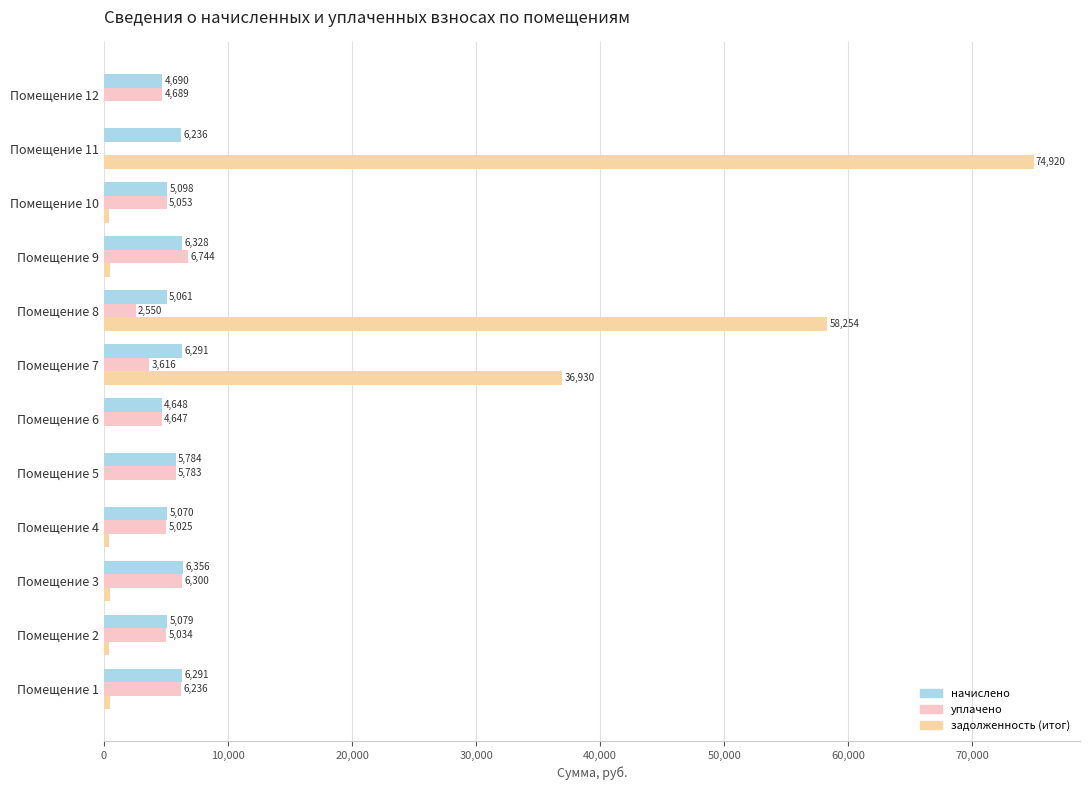

The уплачено series shows 4647.1 at Помещение 6. True or false?

True